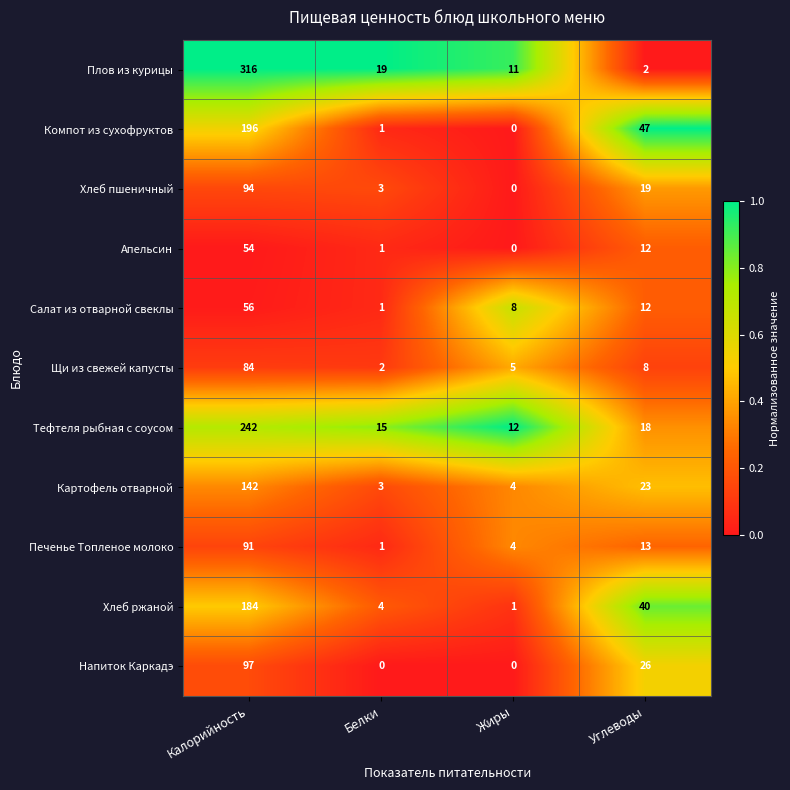

What value does the Салат из отварной свеклы series have at Калорийность, to the nearest 5?

55